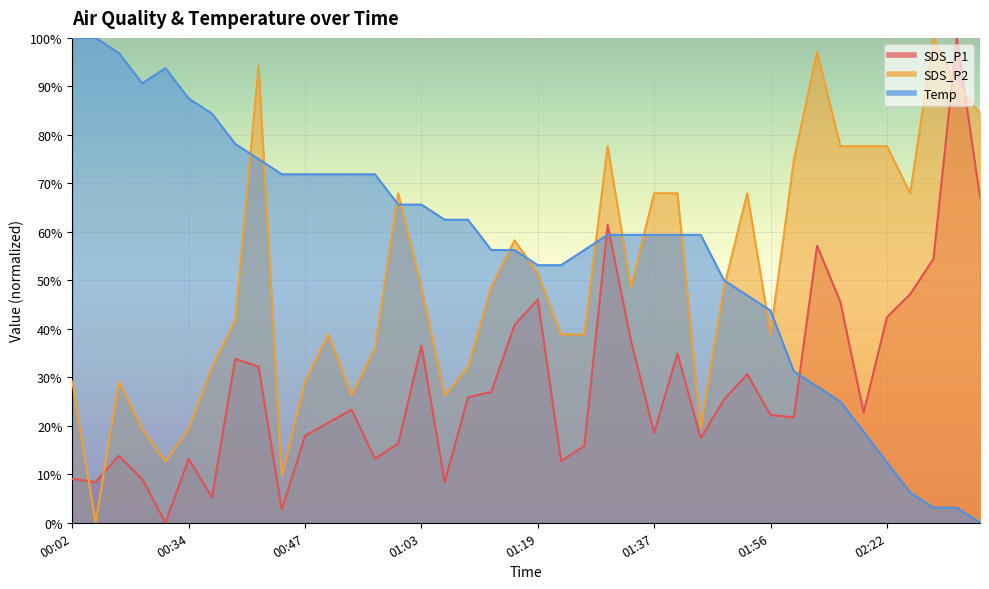

The value of SDS_P2 at 01:13 is 10.5. True or false?

False